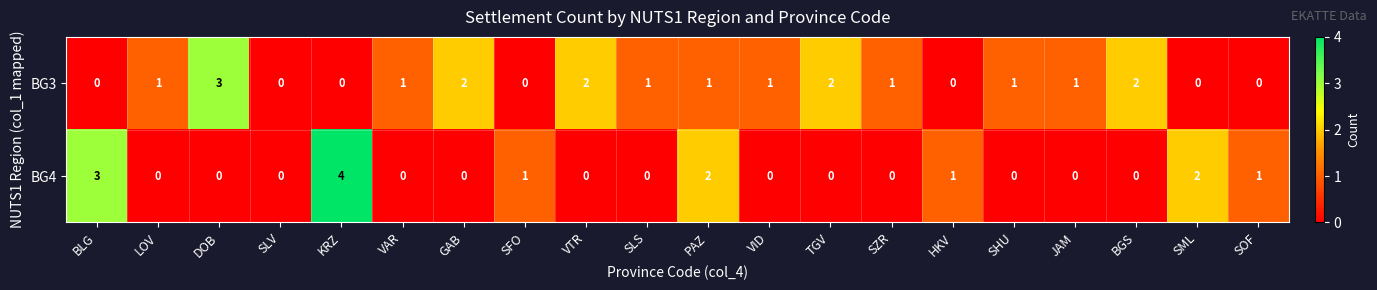

What is the spread (max minus min) of values at DOB?

3